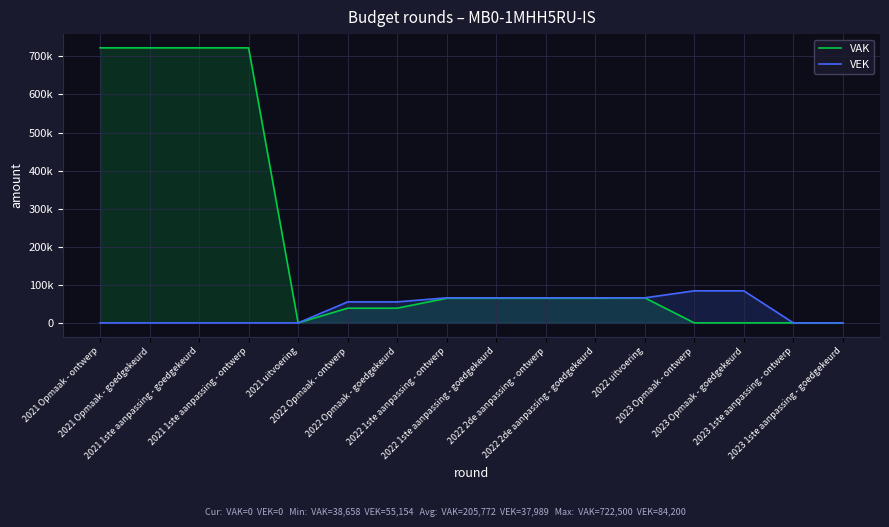

What is the difference between the VAK values at 2022 Opmaak - ontwerp and 2022 uitvoering?

27167